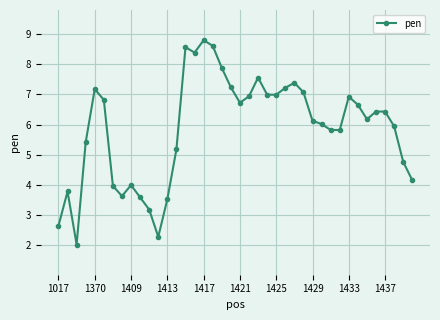

What is the difference between the second highest and minimum values?

6.6